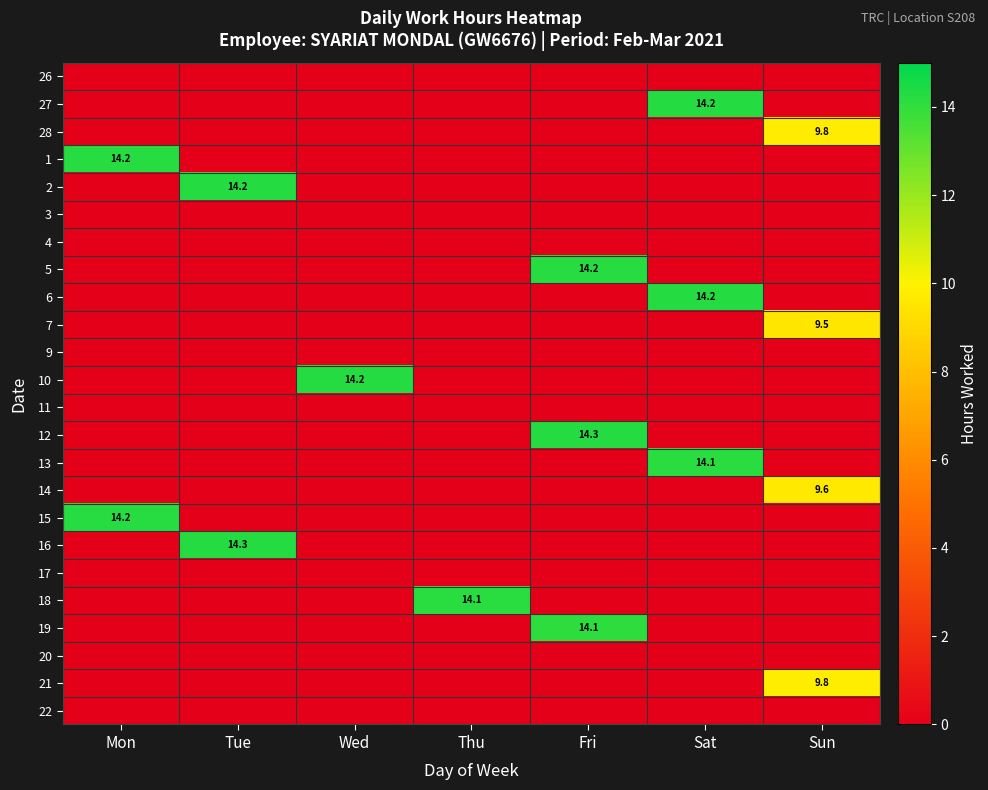

The 6 series shows 19.0 at Sat. True or false?

False